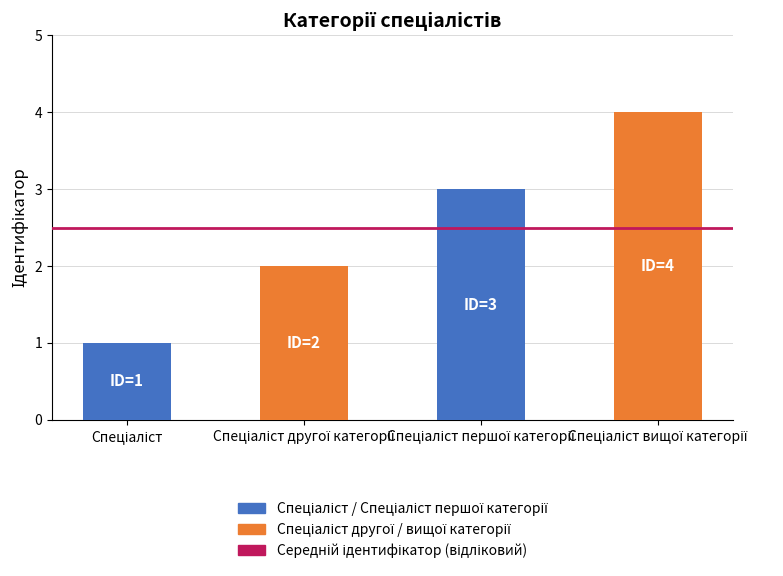

What is the sum of all values?

10